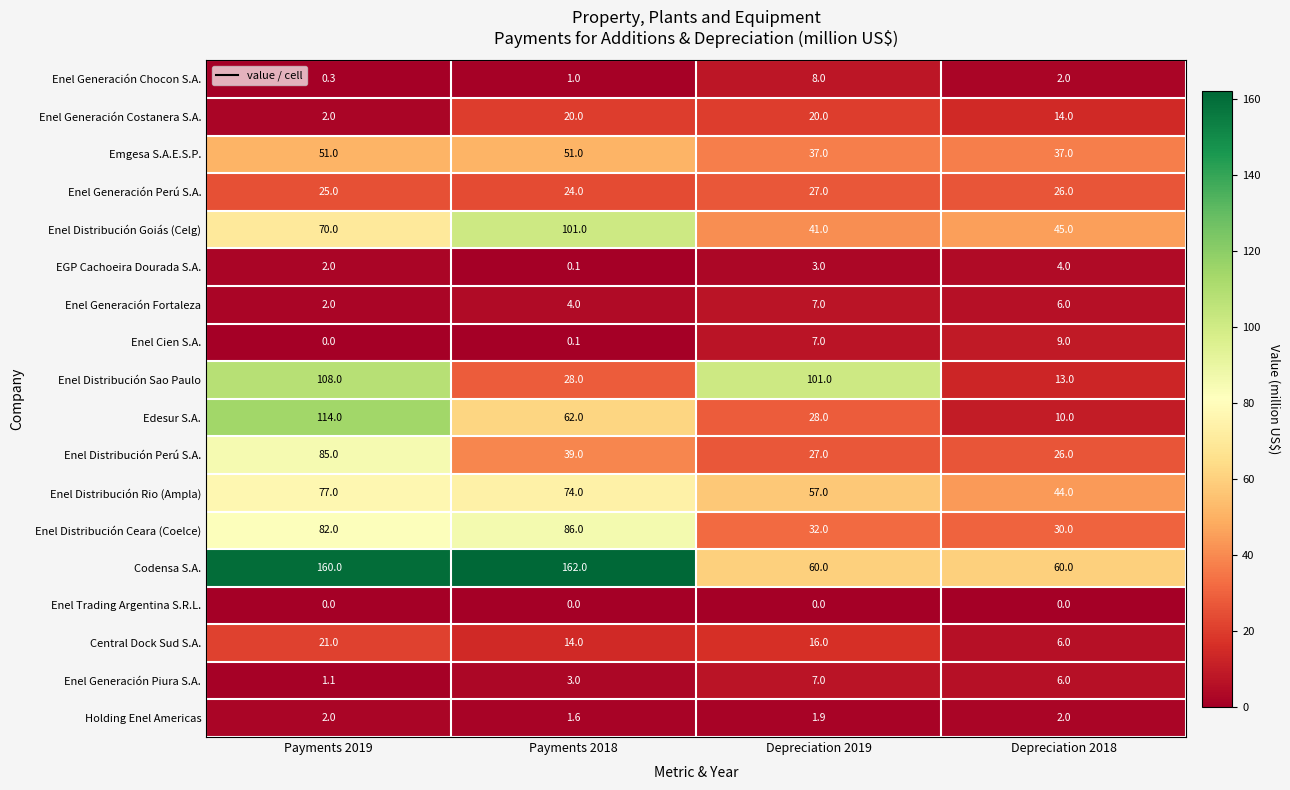

At how many categories does at least one series exceed 53?

4